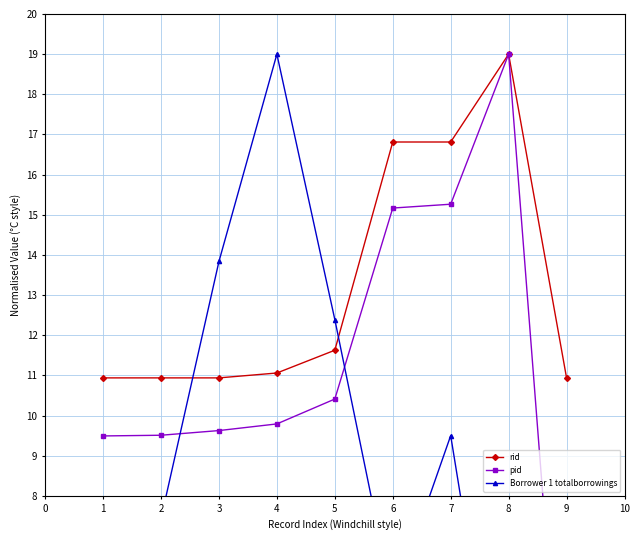

The value of rid at 8 is 19.0. True or false?

True